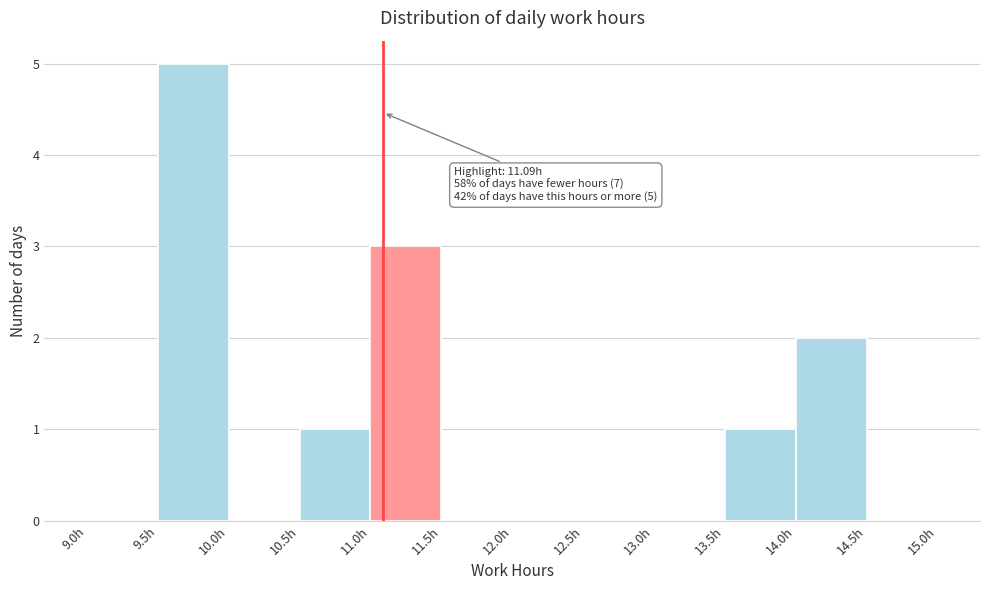

Which range on the x-axis has the tallest bar?

9.5 to 10.0